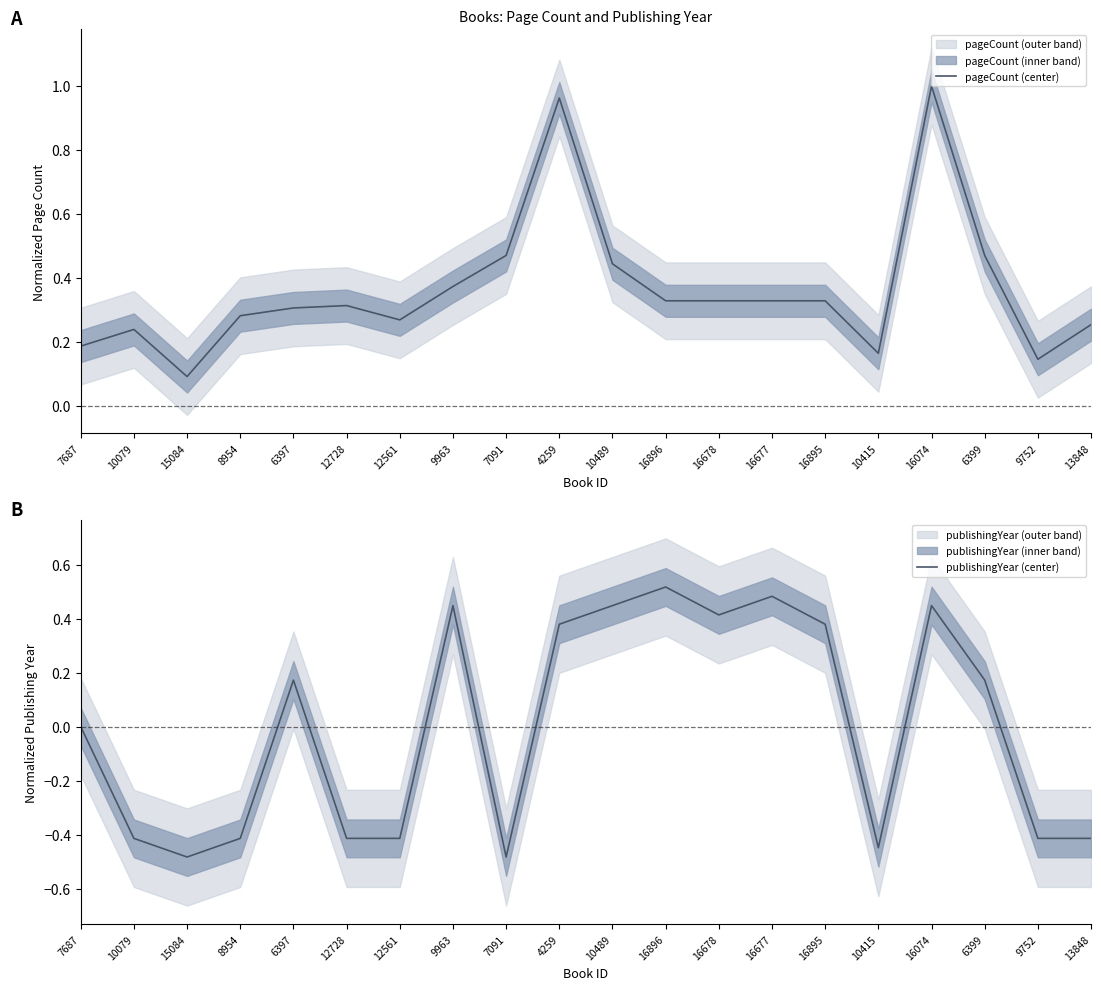

Where do pageCount (center) and publishingYear (center) first cross each other?

12561 and 9963